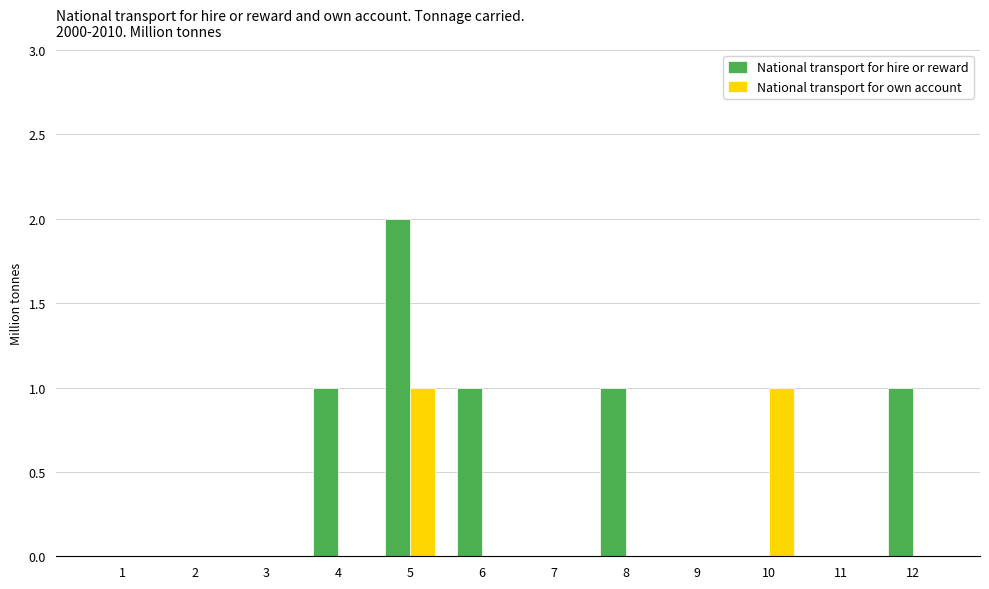

How many categories are shown in the chart?

12